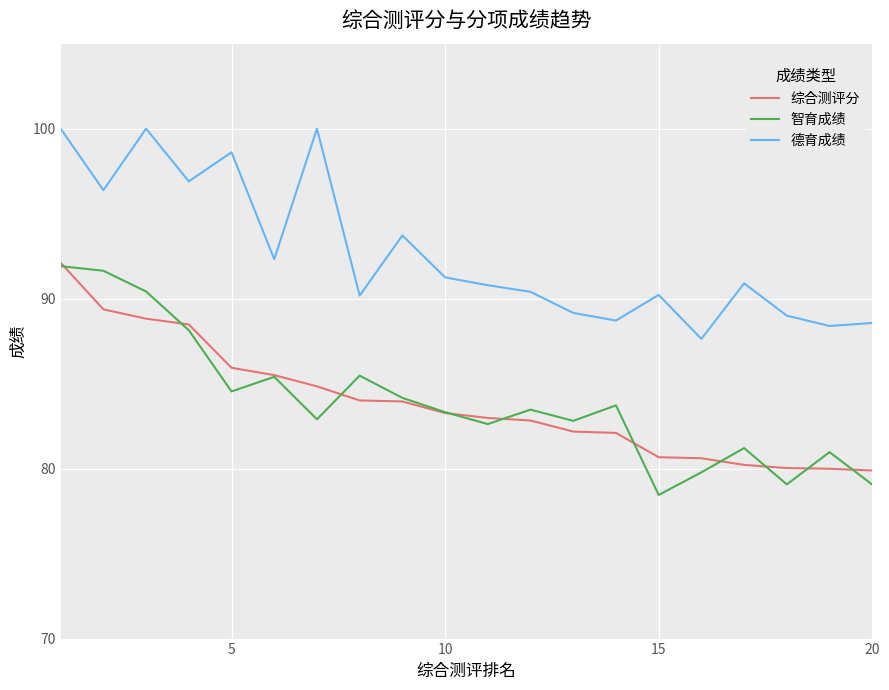

True or false: 综合测评分 and 德育成绩 cross at least once.

False